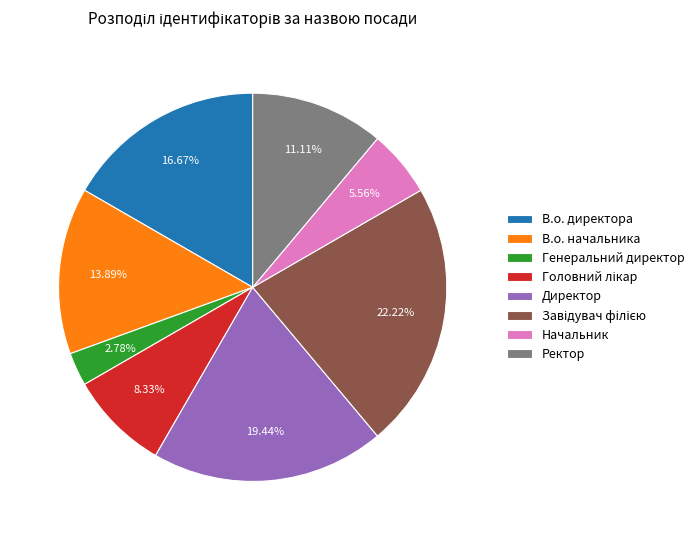

To the nearest percent, what percentage of the pie is Ректор?

11%